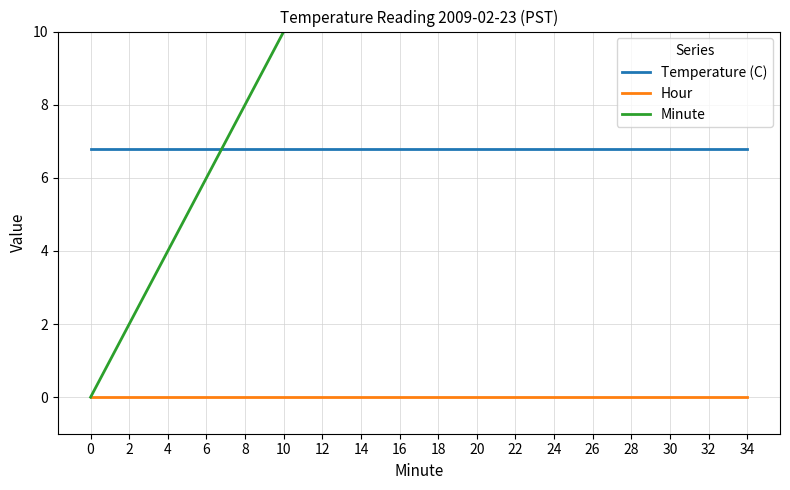

What is the sum of all Temperature (C) values?

122.4